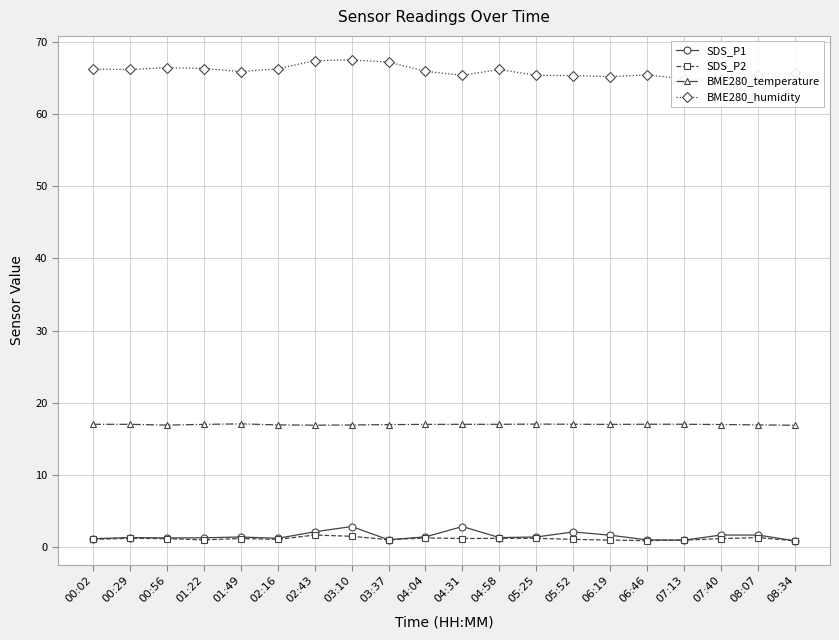

What is the minimum value for SDS_P1?

0.8